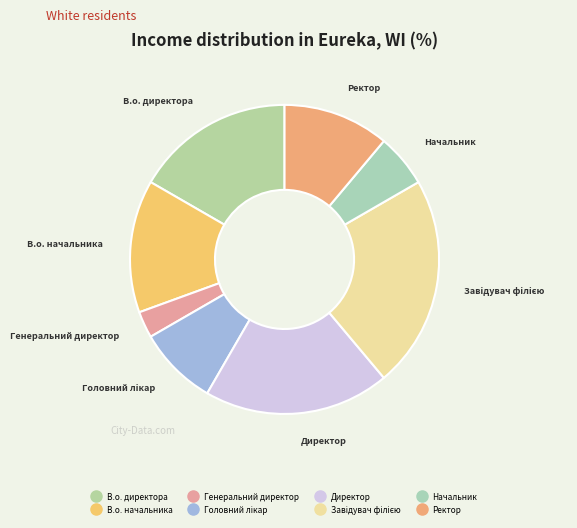

Which category has the smallest portion of the pie?

Генеральний директор